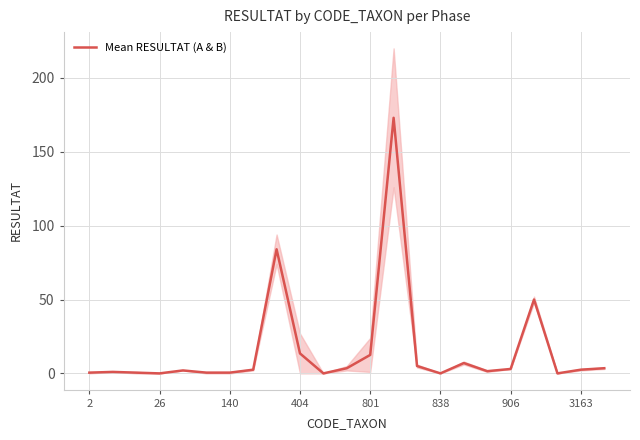

How many values are above zero?

19